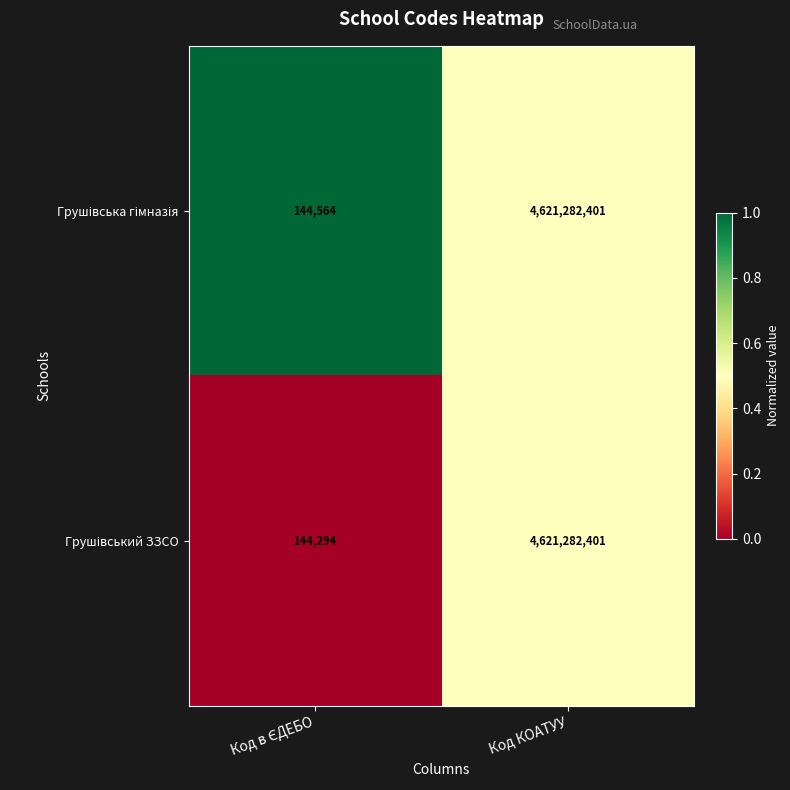

At which category does the chart reach its peak across all series?

Код КОАТУУ